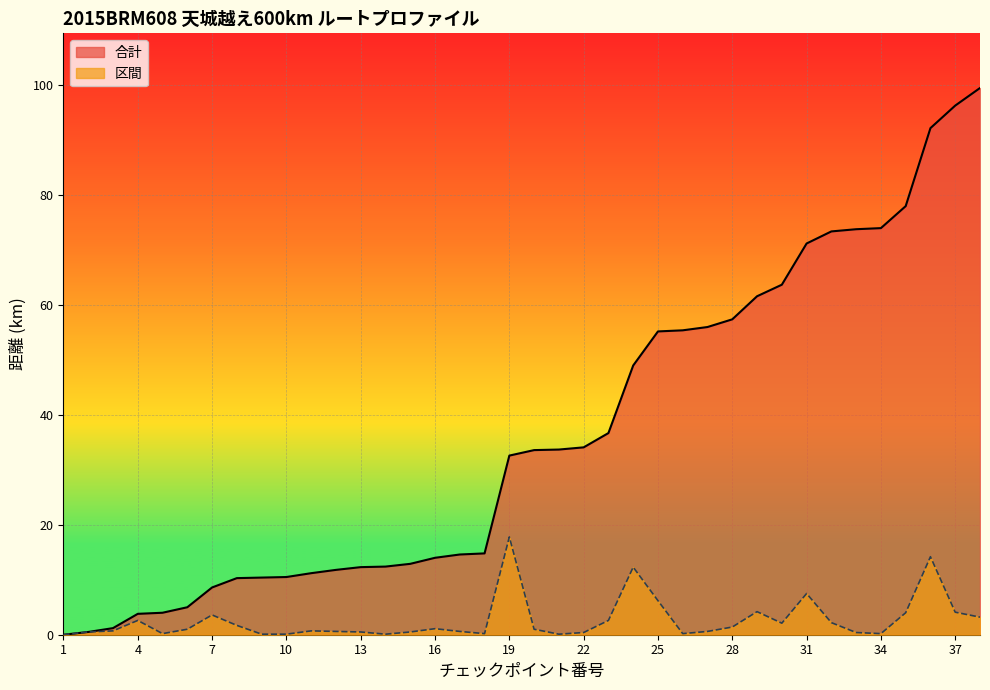

At how many categories does at least one series exceed 49?

14